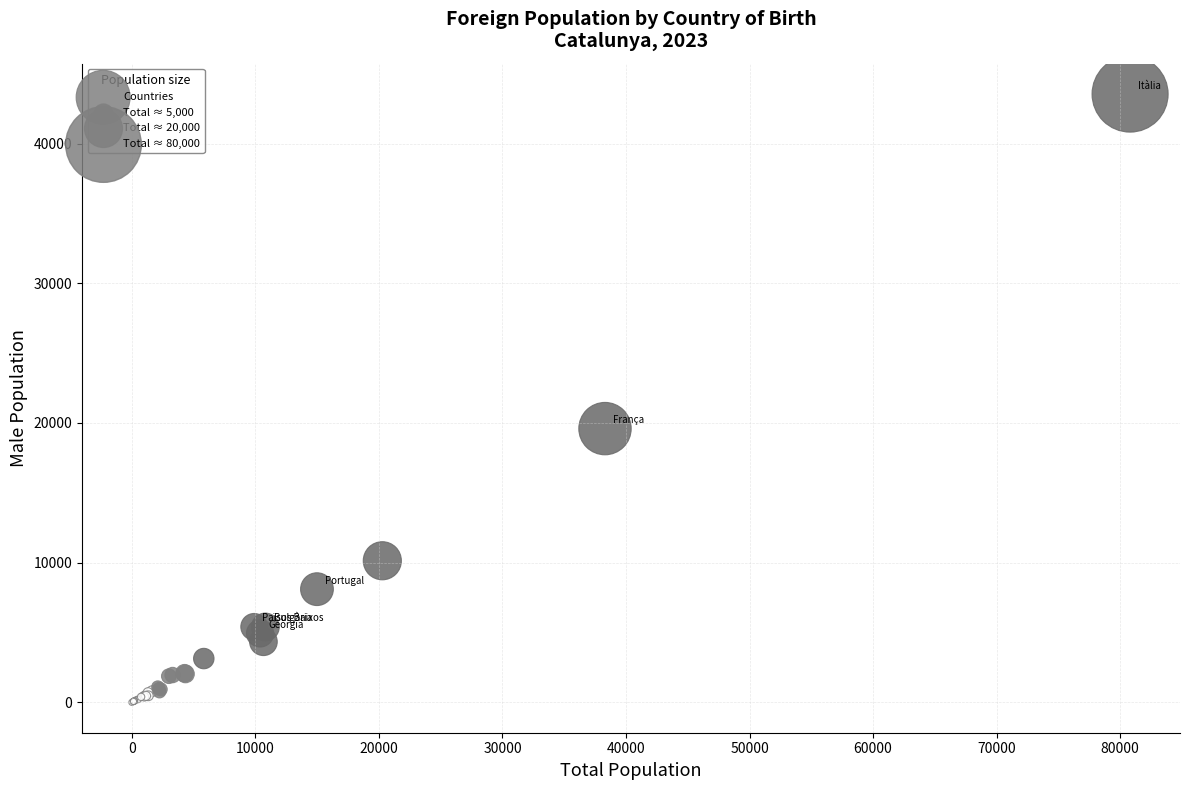

What Y value in the scatter plot is closest to 21774?

19597